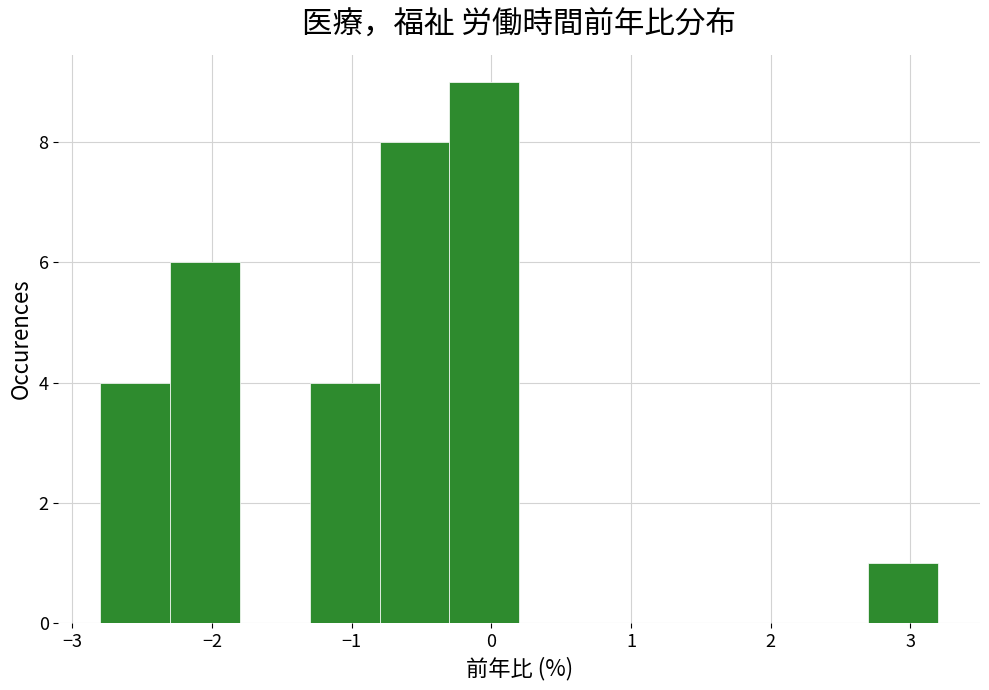

Reading left to right, list every bar in this chart as the range it spans on the x-axis followed by its height. The values are not printed on the chart, so give them approximately, as read against the axis.

-2.8 to -2.3: 4
-2.3 to -1.8: 6
-1.8 to -1.3: 0
-1.3 to -0.8: 4
-0.8 to -0.3: 8
-0.3 to 0.2: 9
0.2 to 0.7: 0
0.7 to 1.2: 0
1.2 to 1.7: 0
1.7 to 2.2: 0
2.2 to 2.7: 0
2.7 to 3.2: 1